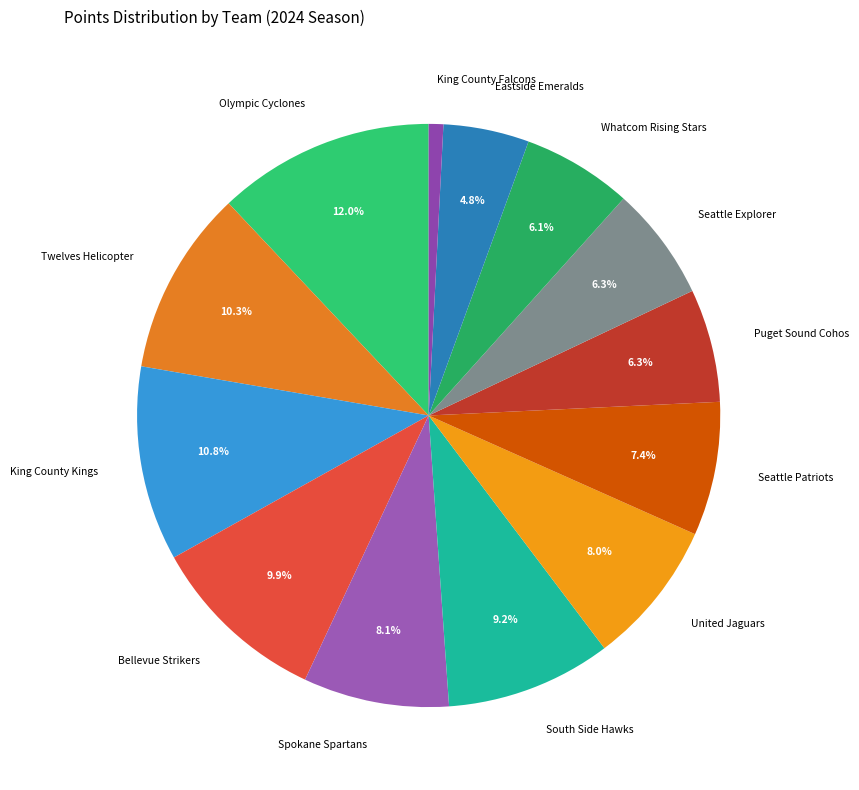

What is the ratio of the value at South Side Hawks to the value at Spokane Spartans?

1.1